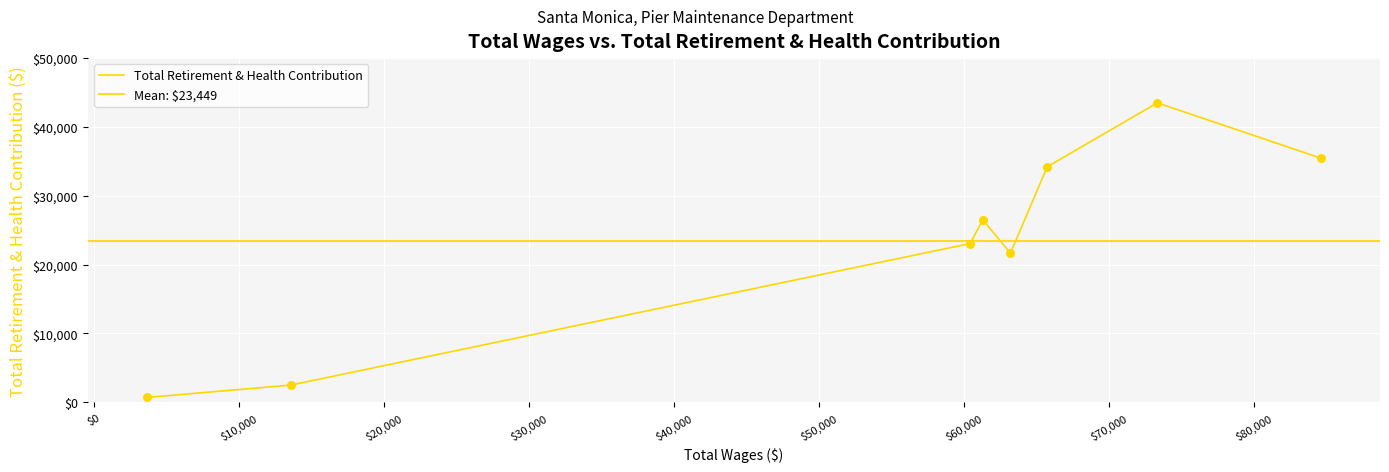

What is the change in value from 61306.0 to 60431.0?

-3438